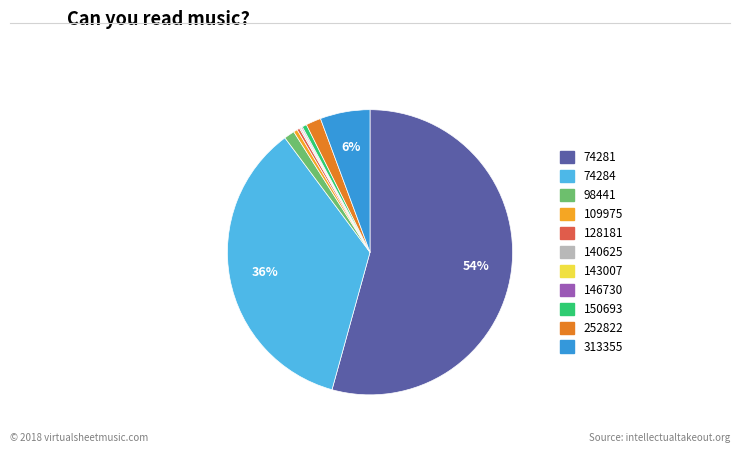

Is 74281 the majority of the pie?

Yes